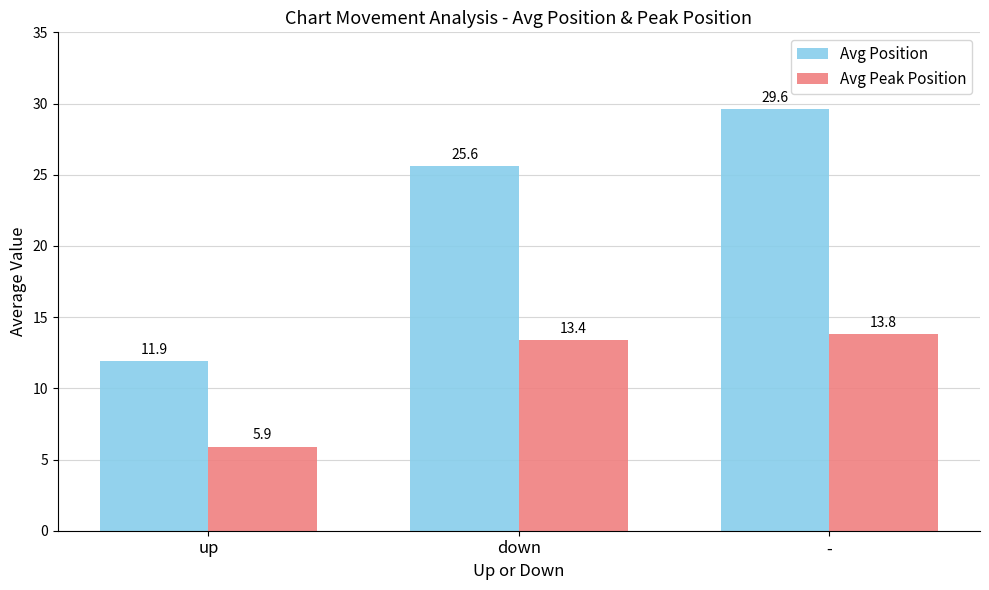

What is the label of the 1st bar from the right?

-